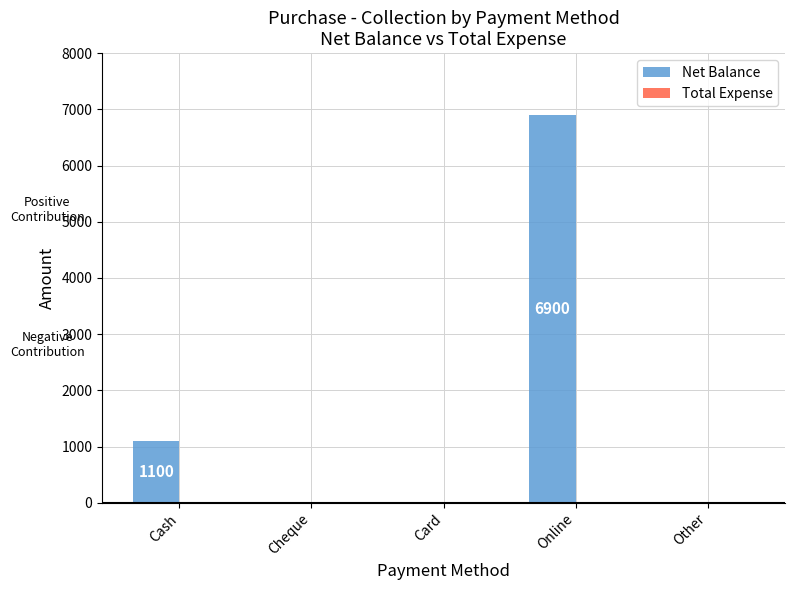

Which has a higher value, Cash or Other?

Cash